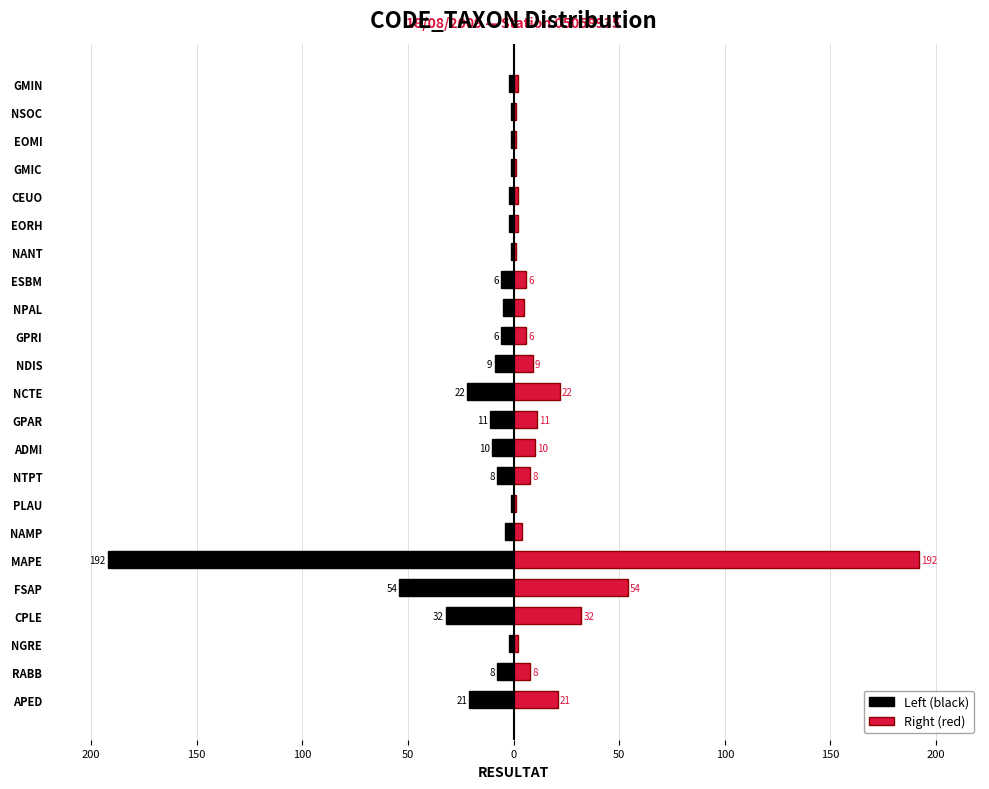

Which series has the largest total across all categories?

Right (red)